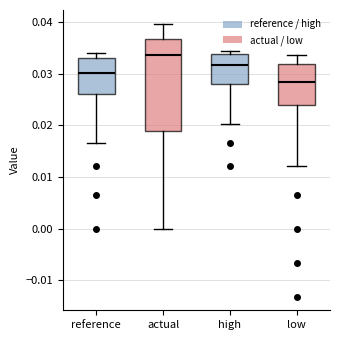

Which box has the highest median line?

actual